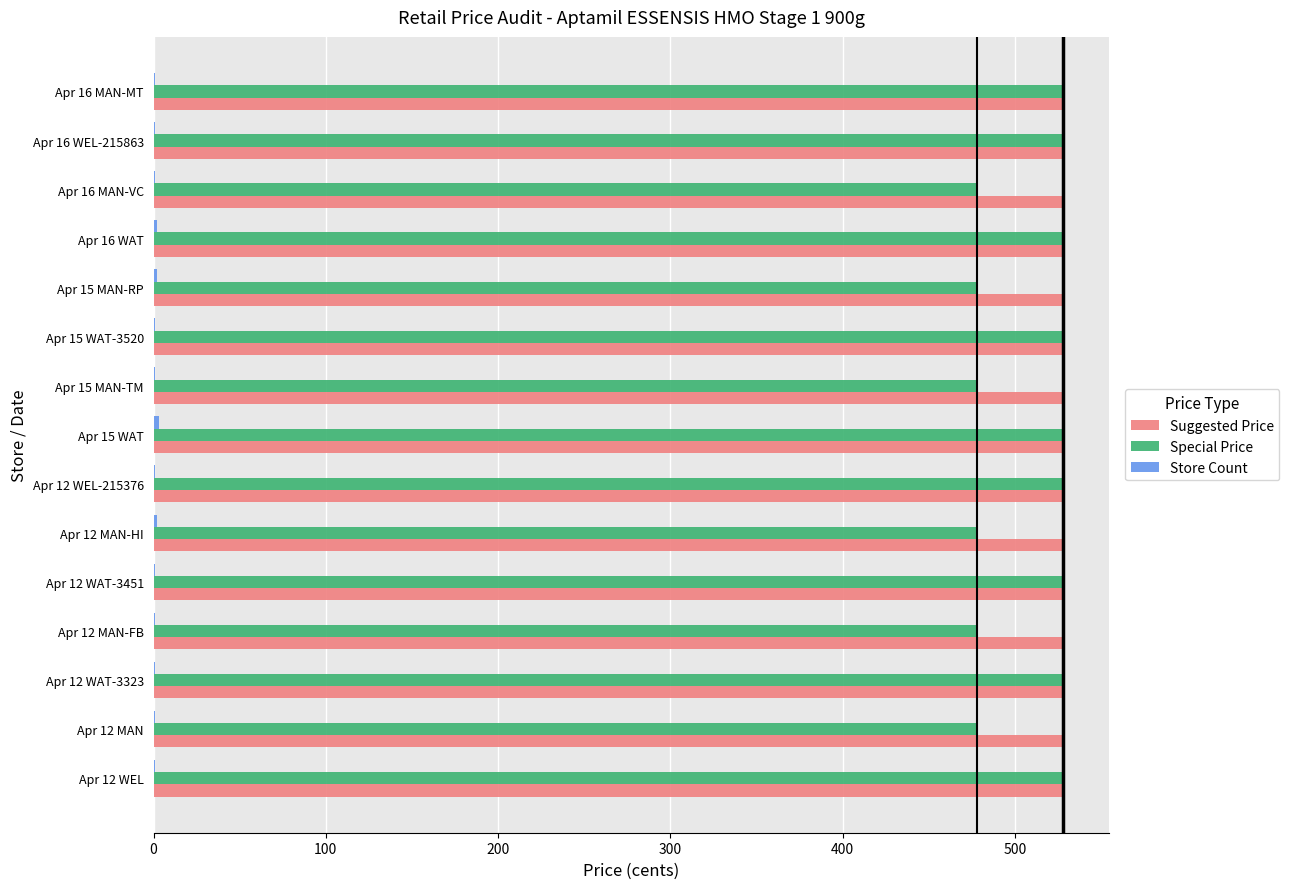

True or false: Suggested Price has a value of 528 at Apr 12 MAN-FB.

True